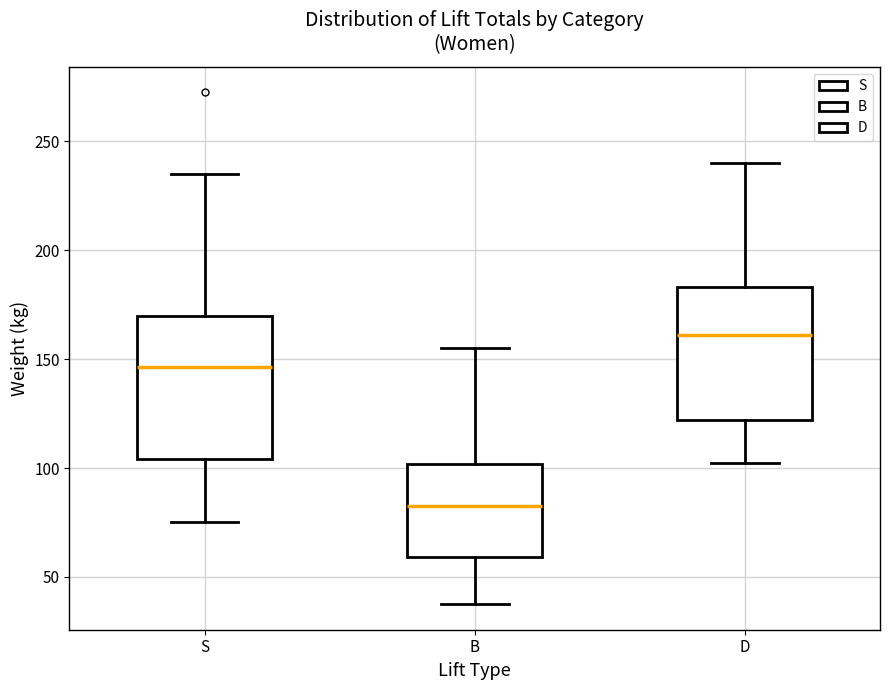

Reading left to right, transcribe this box plot: for each box, give where its median line is, the range the box spans, and where its two whiskers end, as read against the y-axis. The values are not printed on the chart, so give them approximately, as read against the axis.

S: median 145, box 105 to 170, whiskers 75 to 235
B: median 85, box 60 to 100, whiskers 40 to 155
D: median 160, box 120 to 185, whiskers 105 to 240